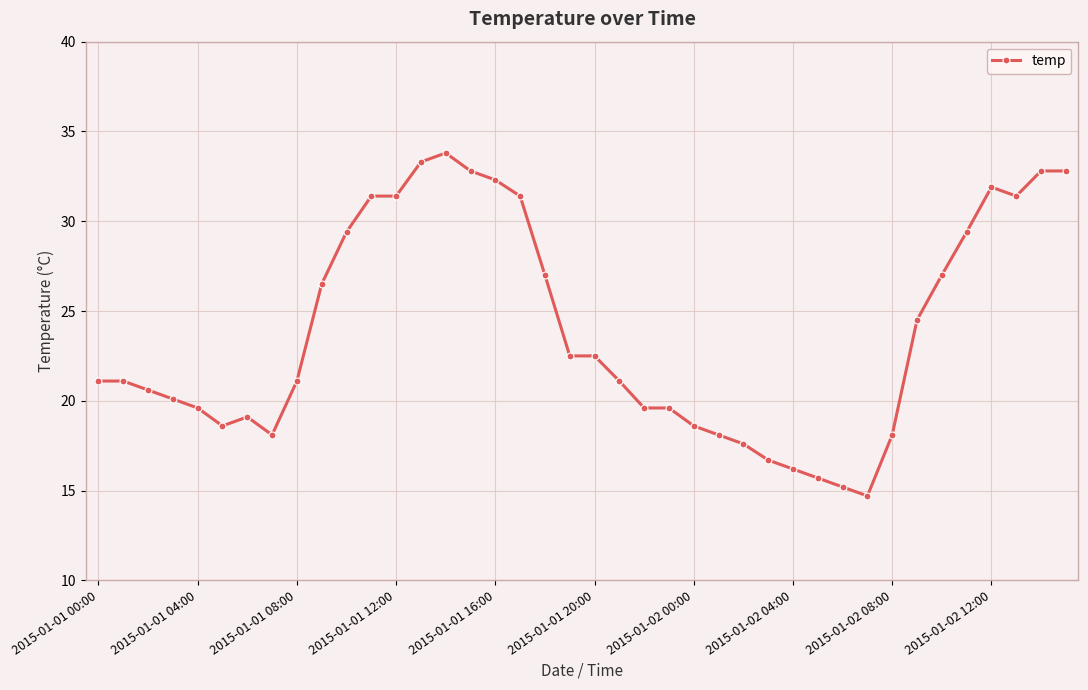

What is the value of the 9th point from the left?

21.1